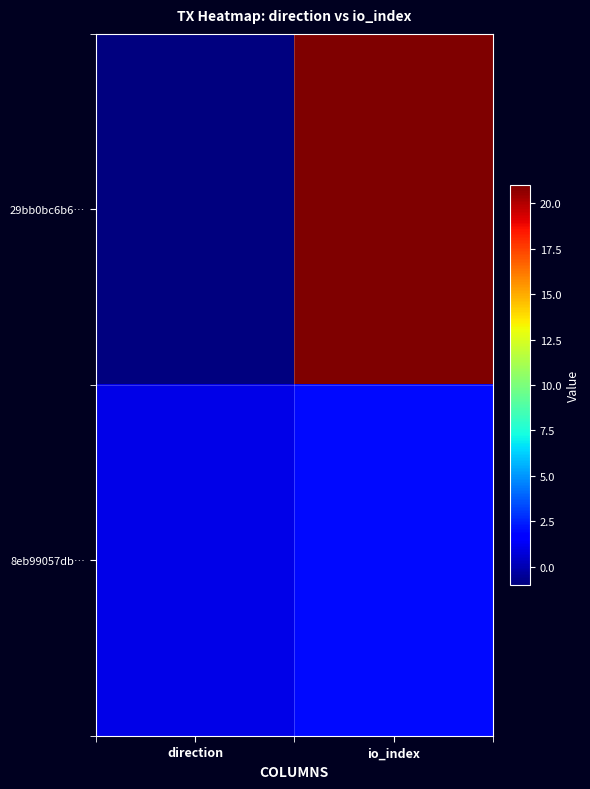

List the series in order of their overall mean, lowest first.

8eb99057db…, 29bb0bc6b6…